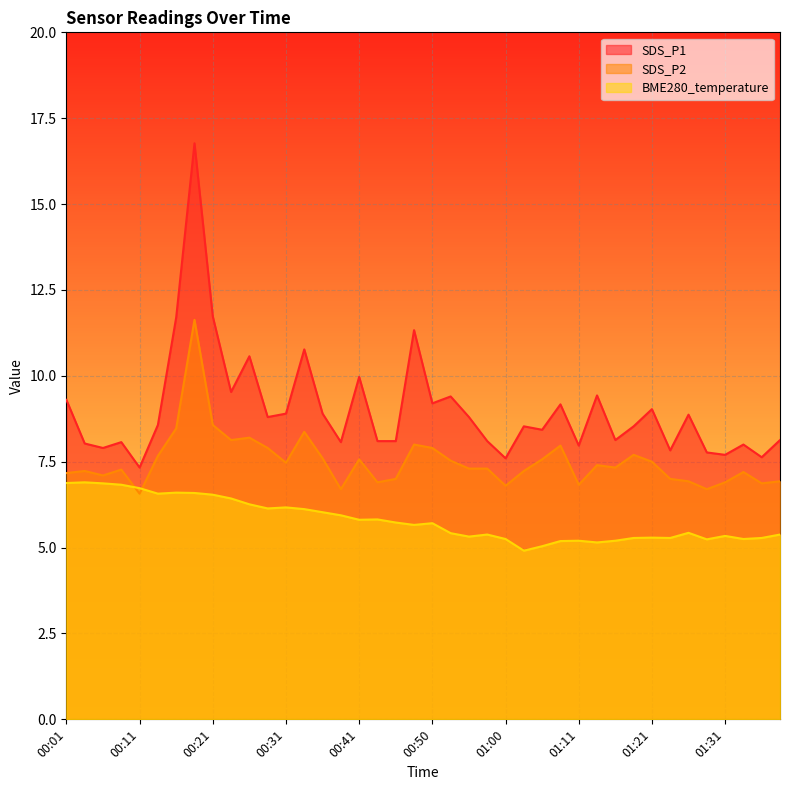

What is the label of the 1st point from the left?

00:01